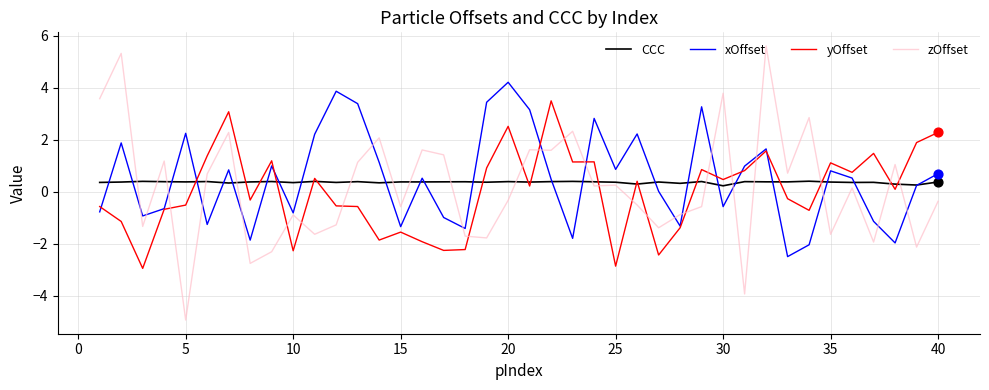

Which series has the largest total across all categories?

xOffset